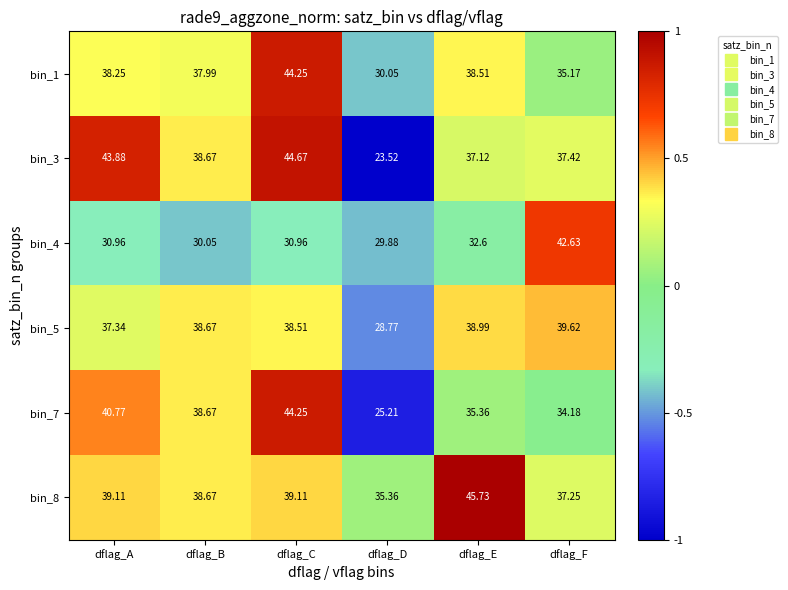

Which category has the lowest value in the bin_1 series?

dflag_D